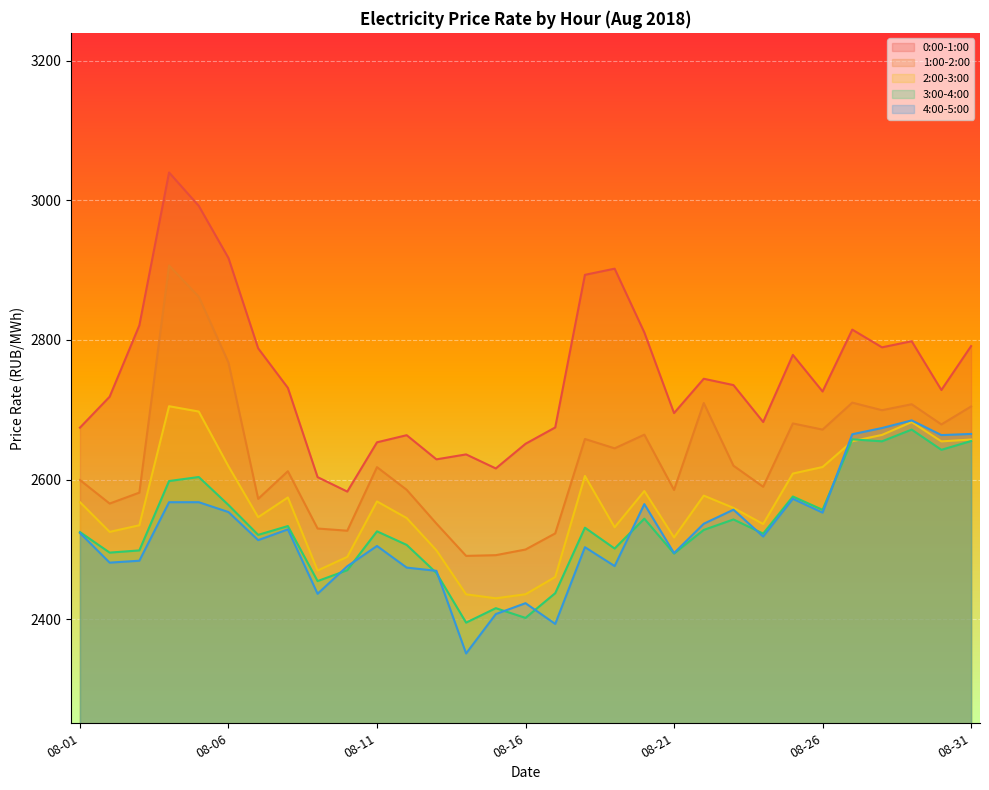

Which series has the largest range (max minus min)?

0:00-1:00